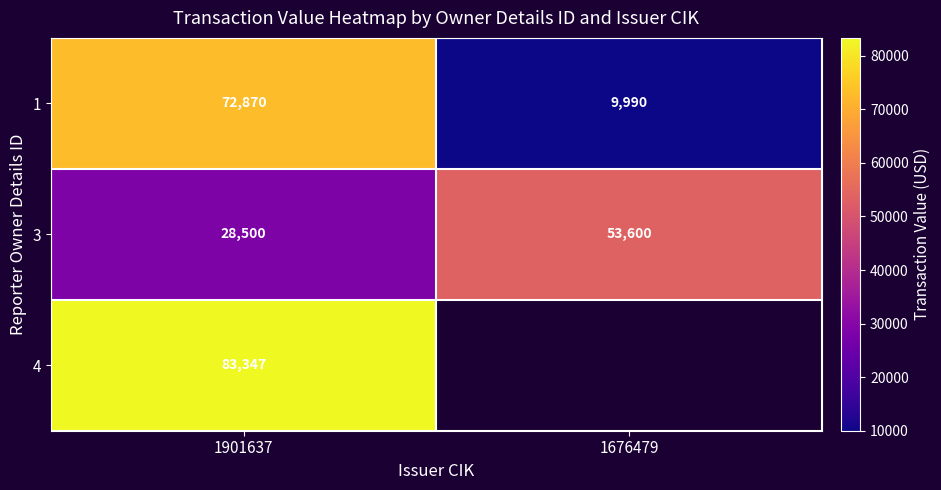

What is the smallest value displayed?

9990.0